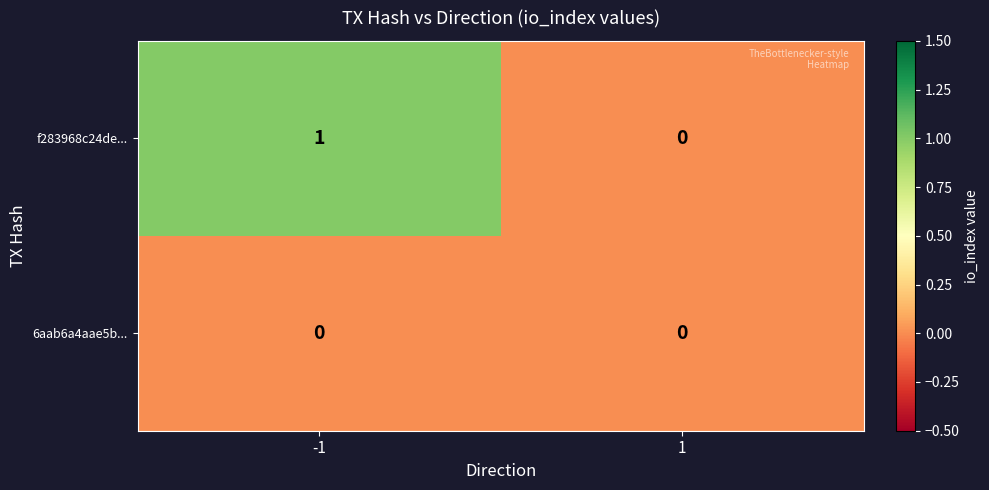

Is it true that 6aab6a4aae5b... equals 0 at -1?

True